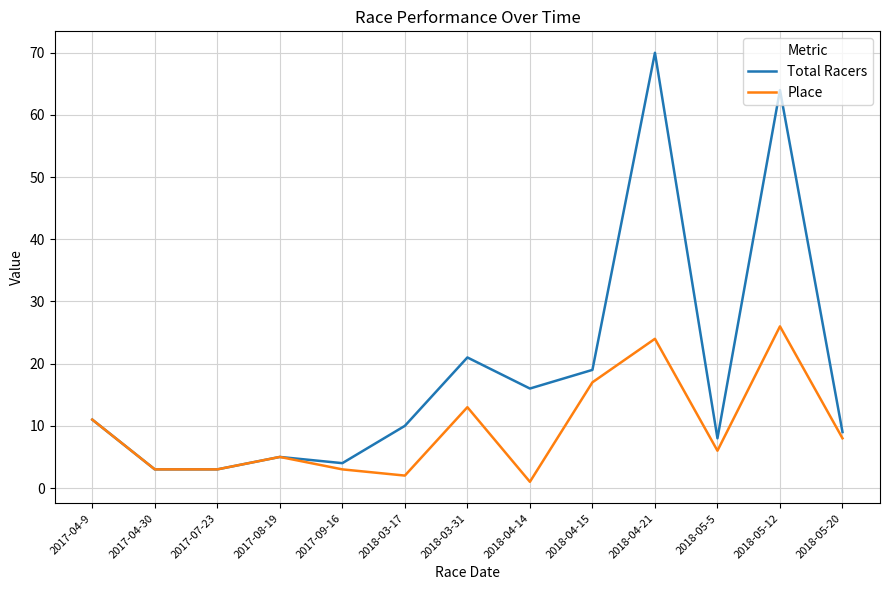

Count the number of data series in this chart.

2